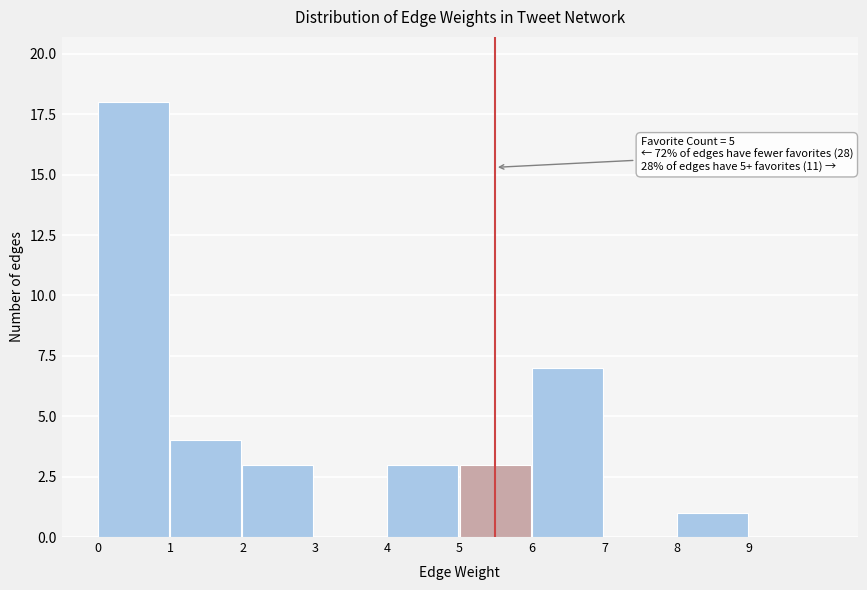

Which range on the x-axis has the tallest bar?

0 to 1